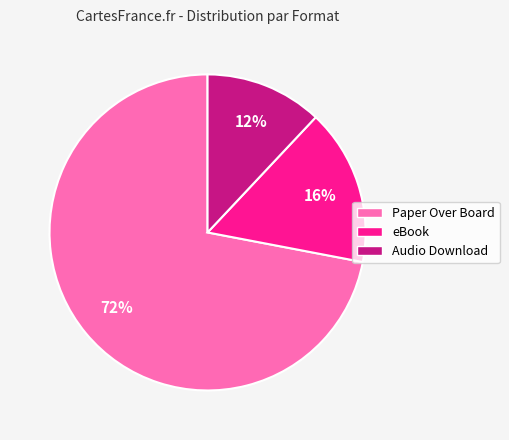

How many segments does this pie chart have?

3